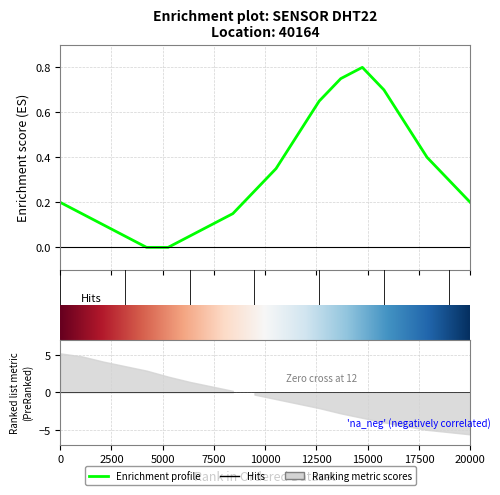

What is the sum of the values at 10:00 and 18:00?

0.7